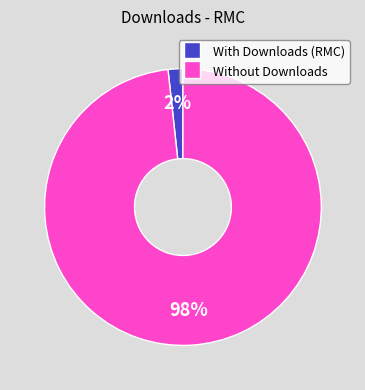

What percentage is the With Downloads (RMC) slice, to the nearest percent?

2%